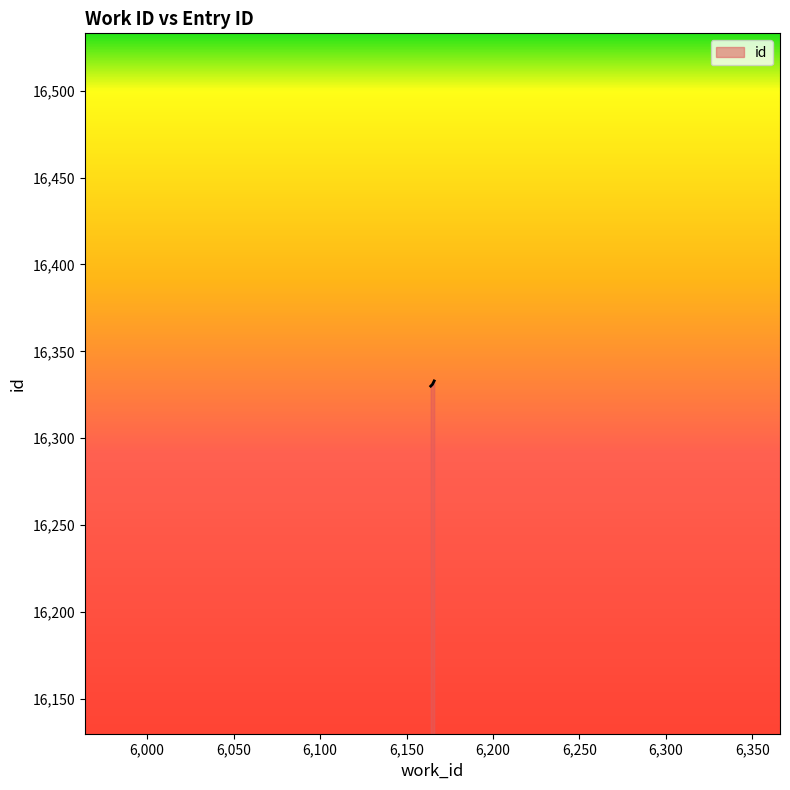

What is the greatest value displayed?

16333